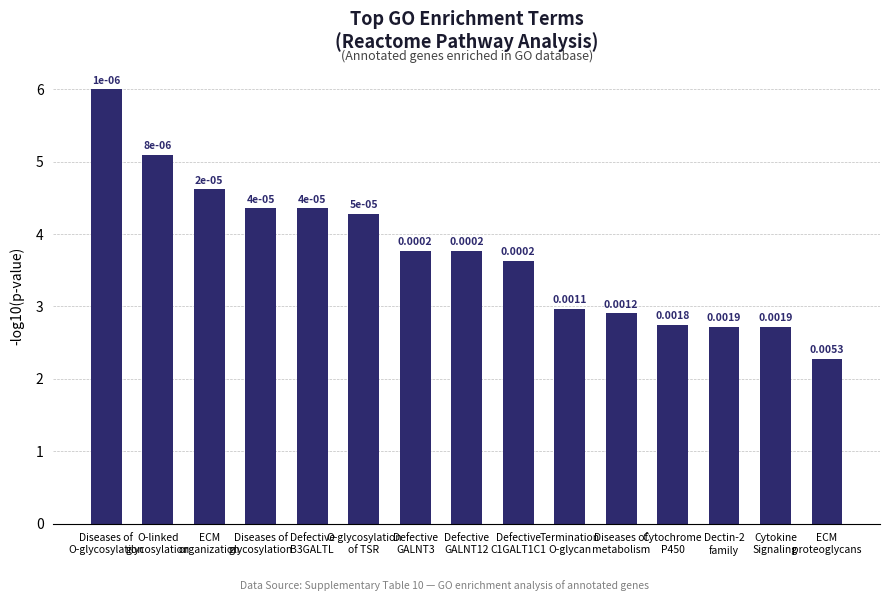

The chart shows a value of 4.5 at Cytokine
Signaling. True or false?

False